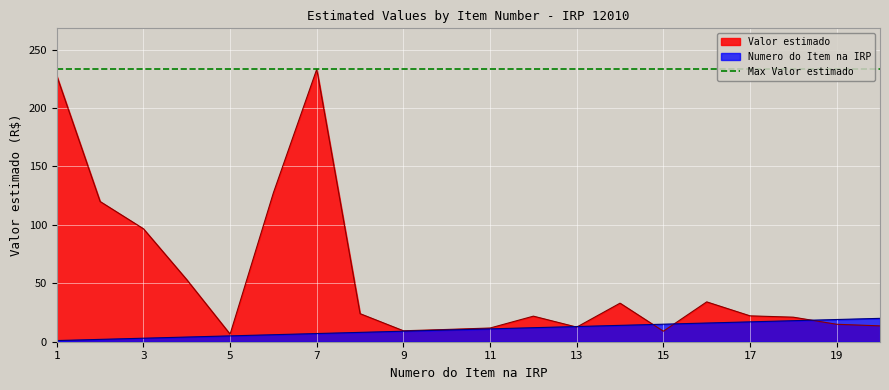

What is the spread (max minus min) of values at 5?

1.5